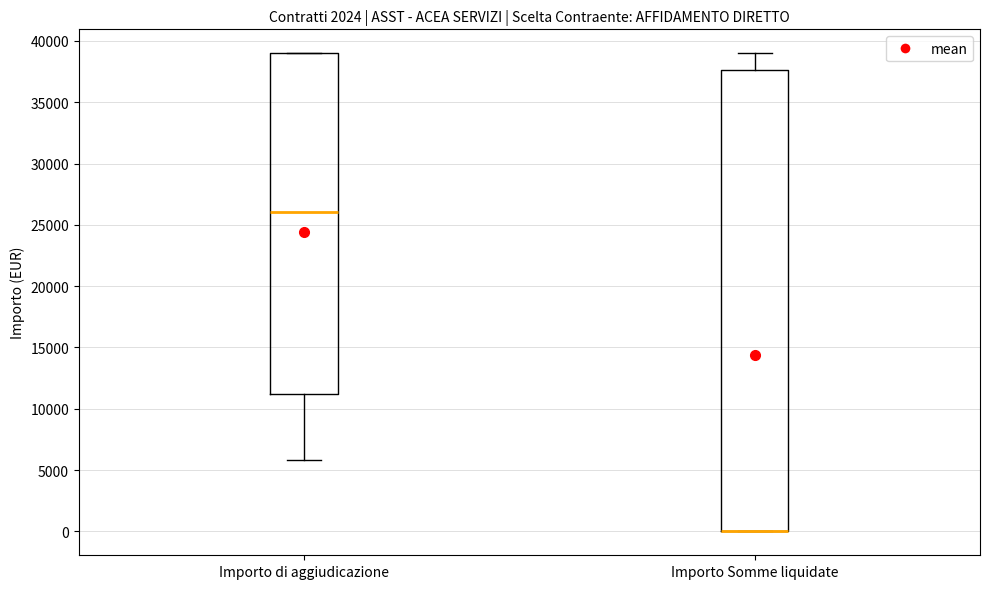

Where is the upper edge of the box for Importo di aggiudicazione on the y-axis? The values are not printed on the chart, so give them approximately, as read against the axis.

39000